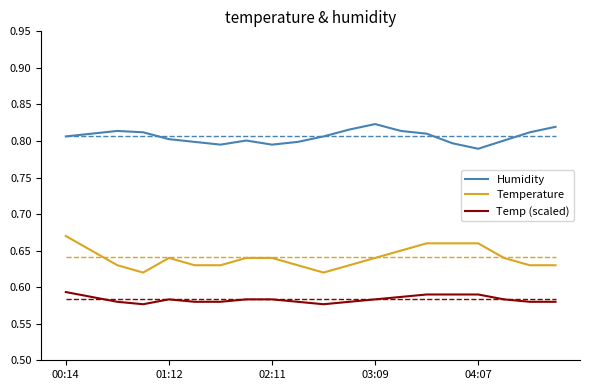

Rank the series by their maximum value, from lowest to highest.

Temp (scaled), Temperature, Humidity